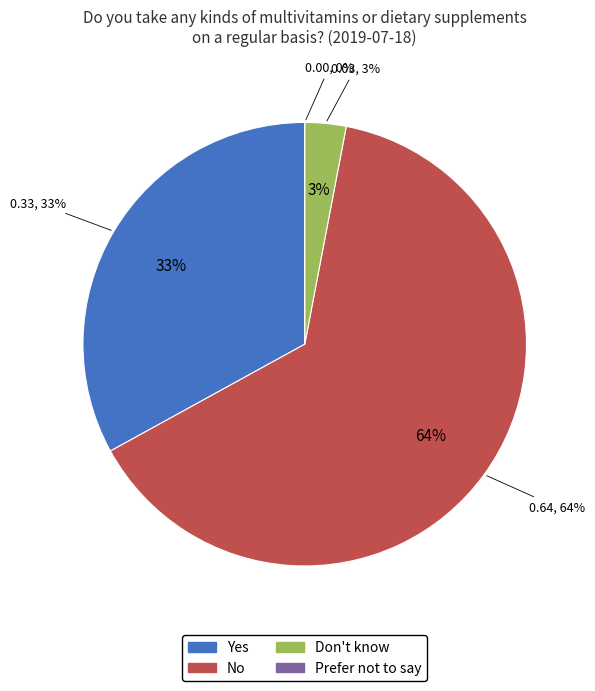

To the nearest percent, what portion does No represent?

64%